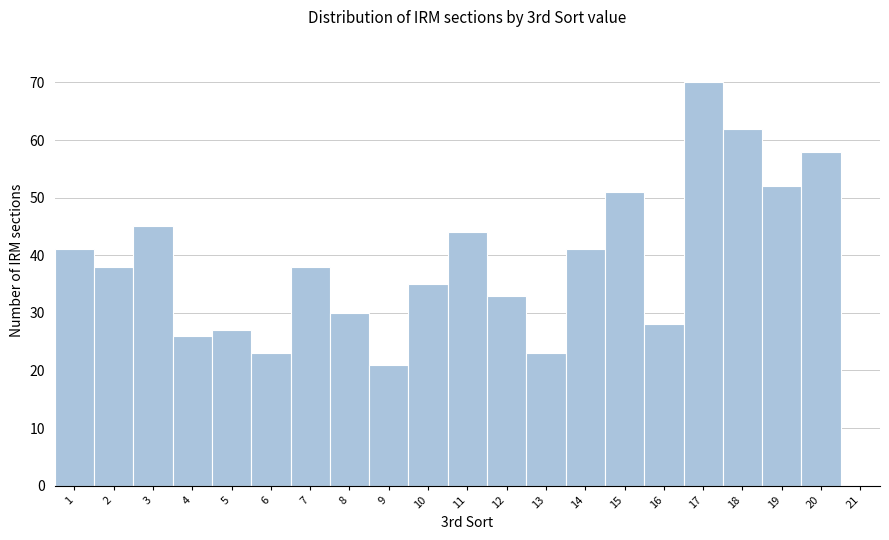

How tall is the bar that spans 1.5 to 2.5 on the x-axis? The values are not printed on the chart, so give them approximately, as read against the axis.

38